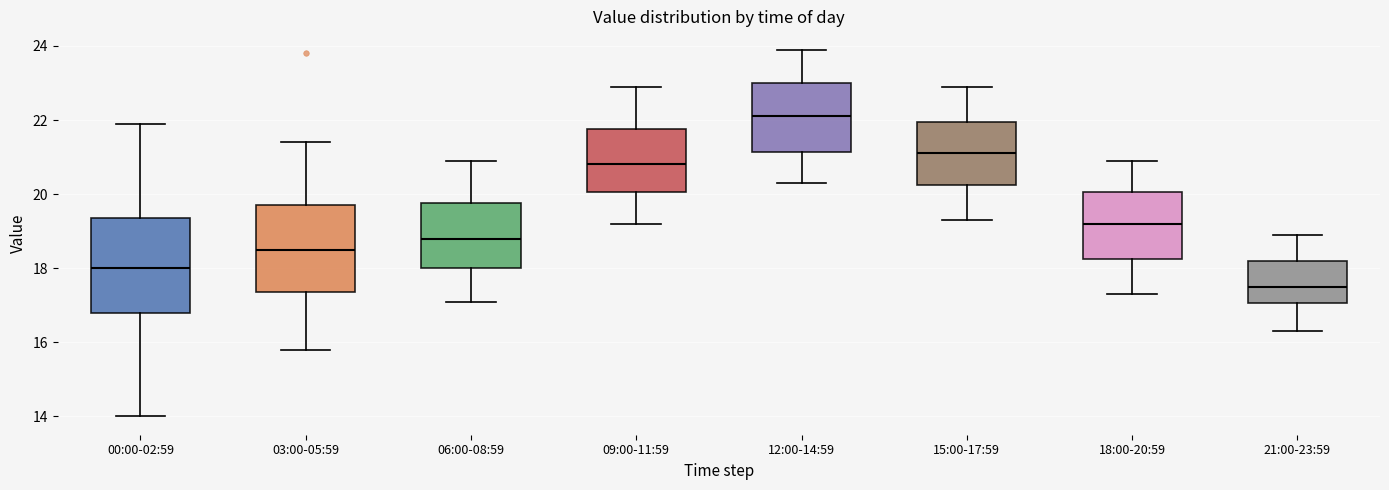

Which box has the lowest median line?

21:00-23:59